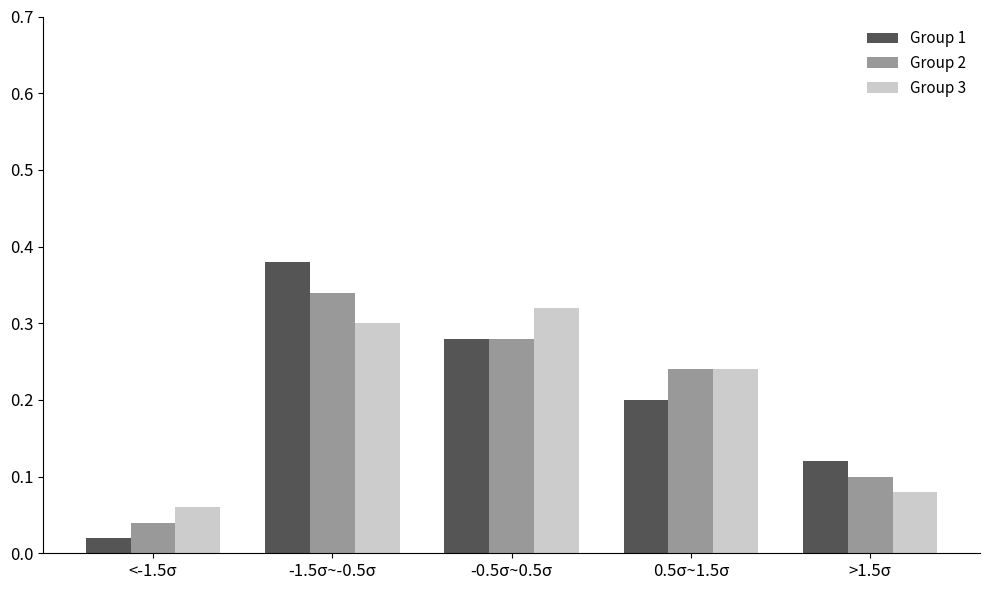

Rank the categories by Group 3 value from lowest to highest.

<-1.5σ, >1.5σ, 0.5σ~1.5σ, -1.5σ~-0.5σ, -0.5σ~0.5σ